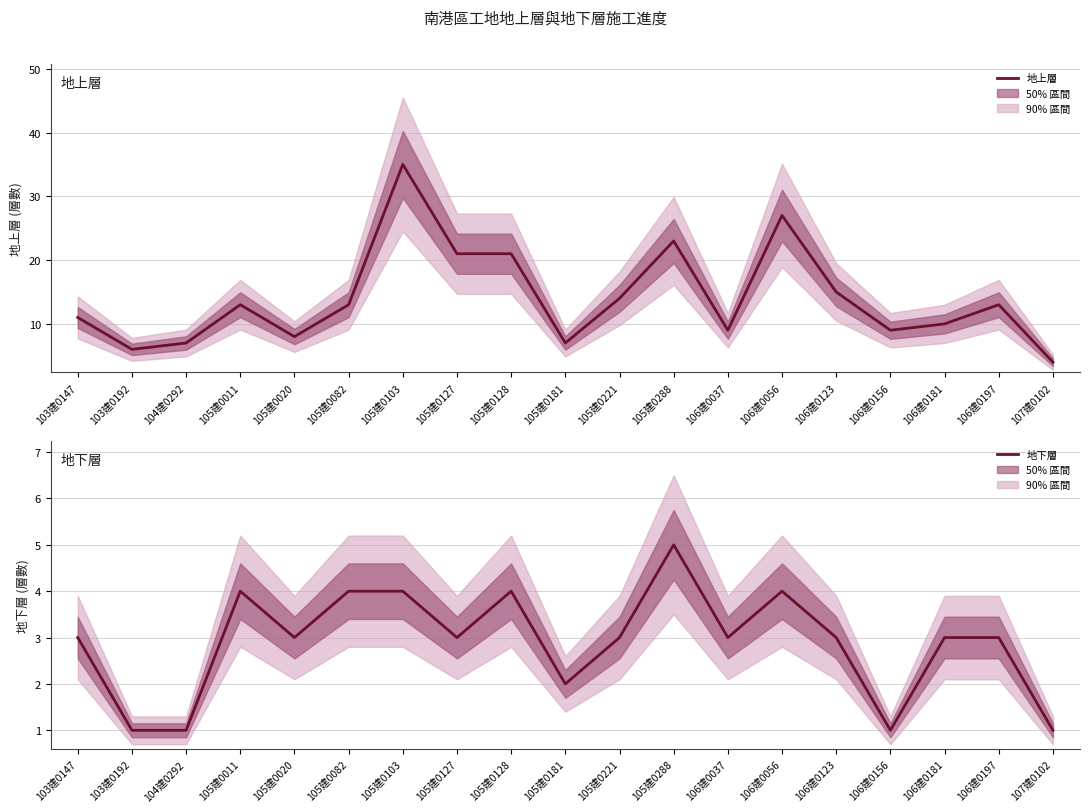

Which has a higher value, 105建0127 or 103建0147?

105建0127